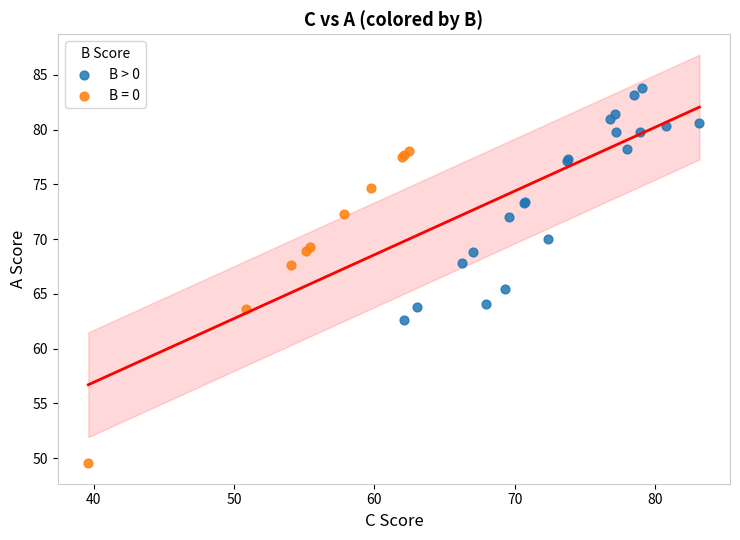

Which series reaches the minimum Y coordinate?

B = 0